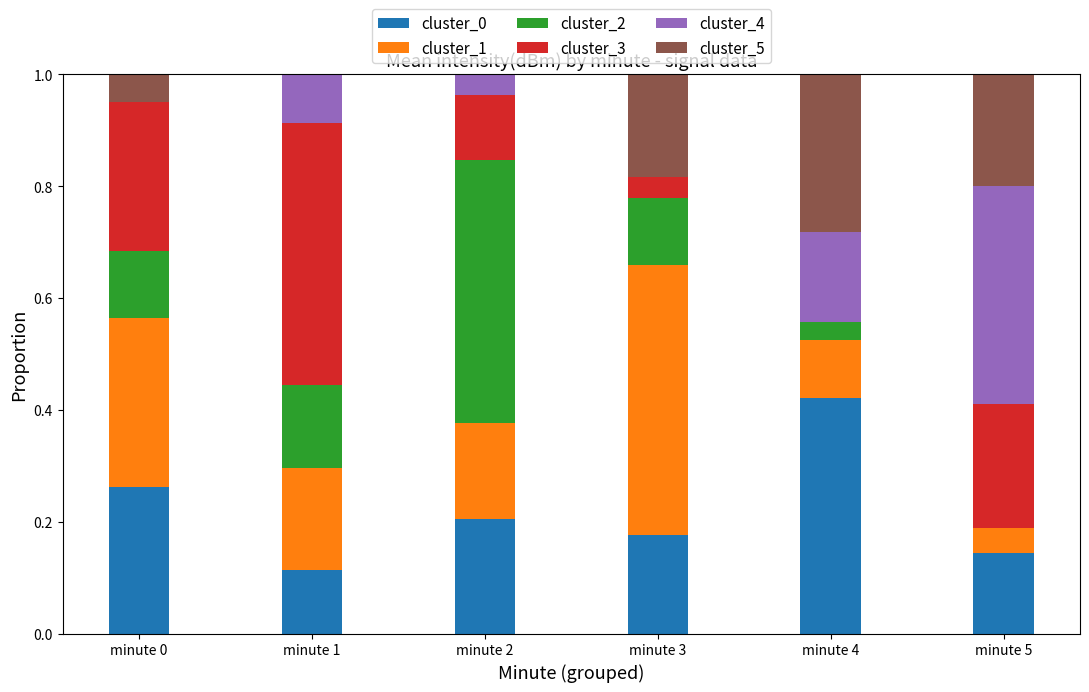

What is the total value across all series at minute 1?

1.0